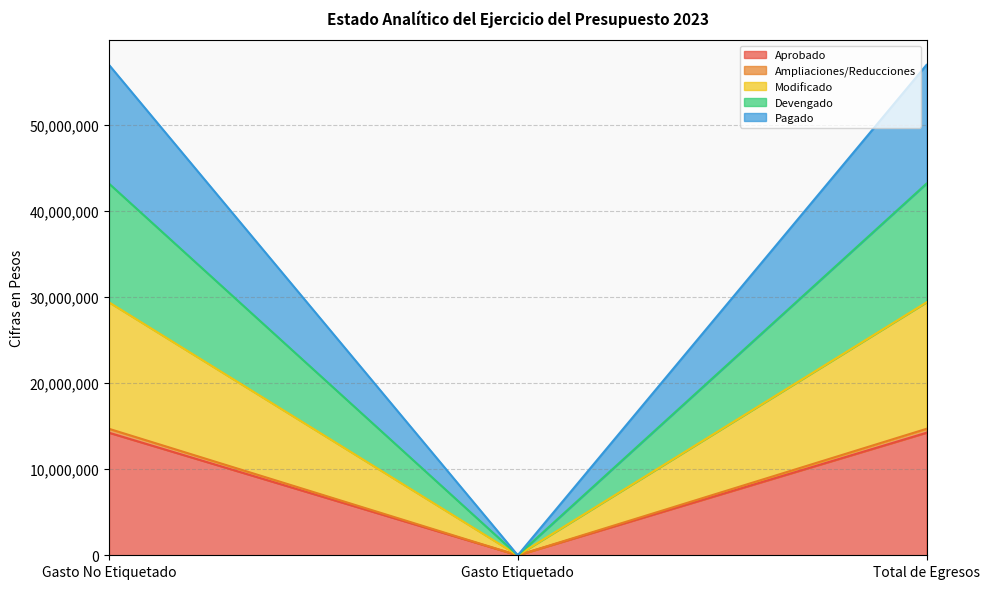

How many values in Aprobado are above zero?

2